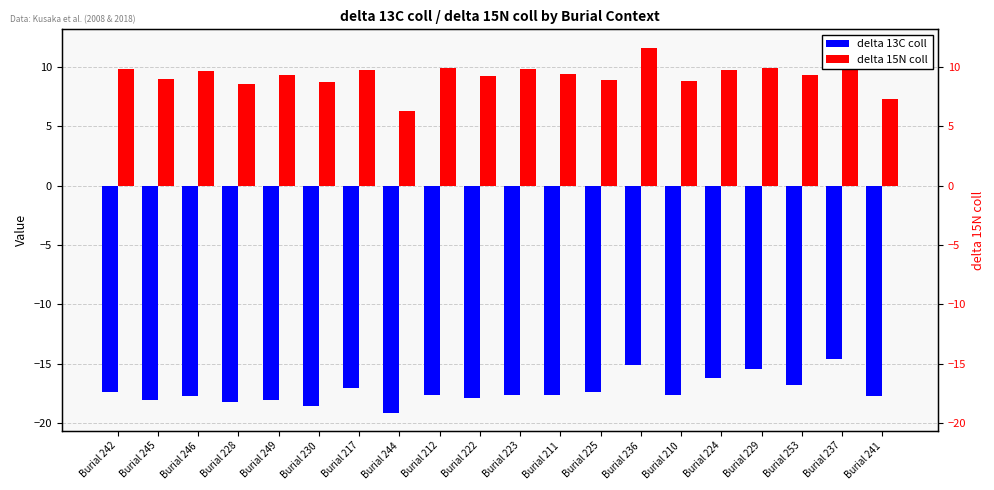

At which label does delta 15N coll first exceed 9?

Burial 242